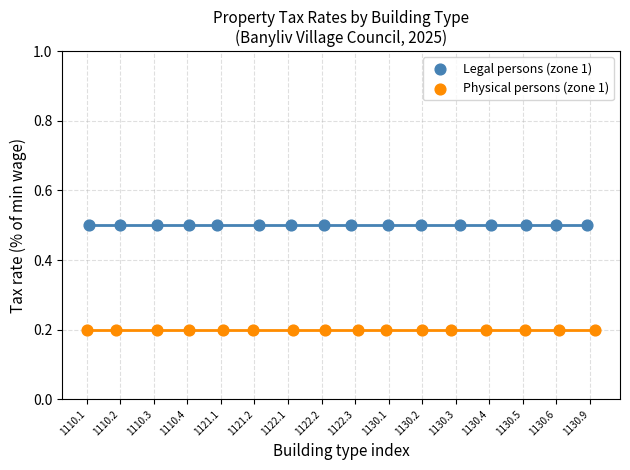

Which series contains the highest Y value?

Legal persons (zone 1)